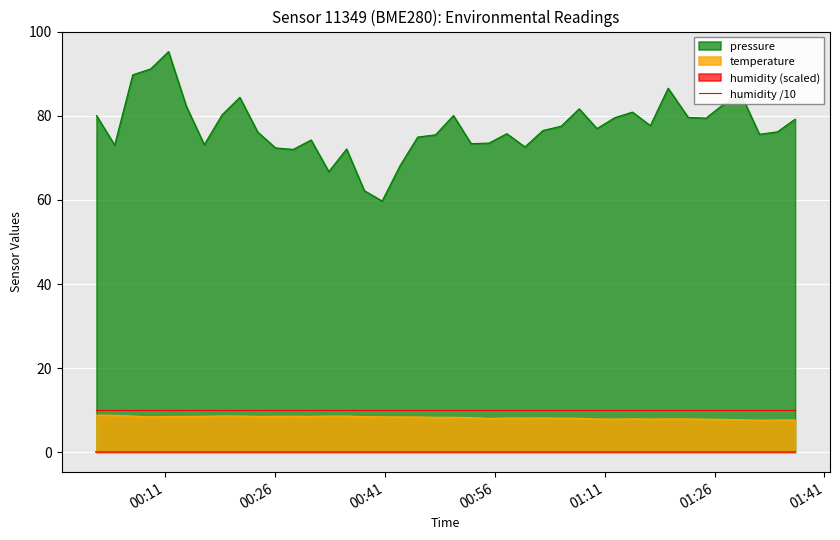

True or false: pressure and temperature cross at least once.

False